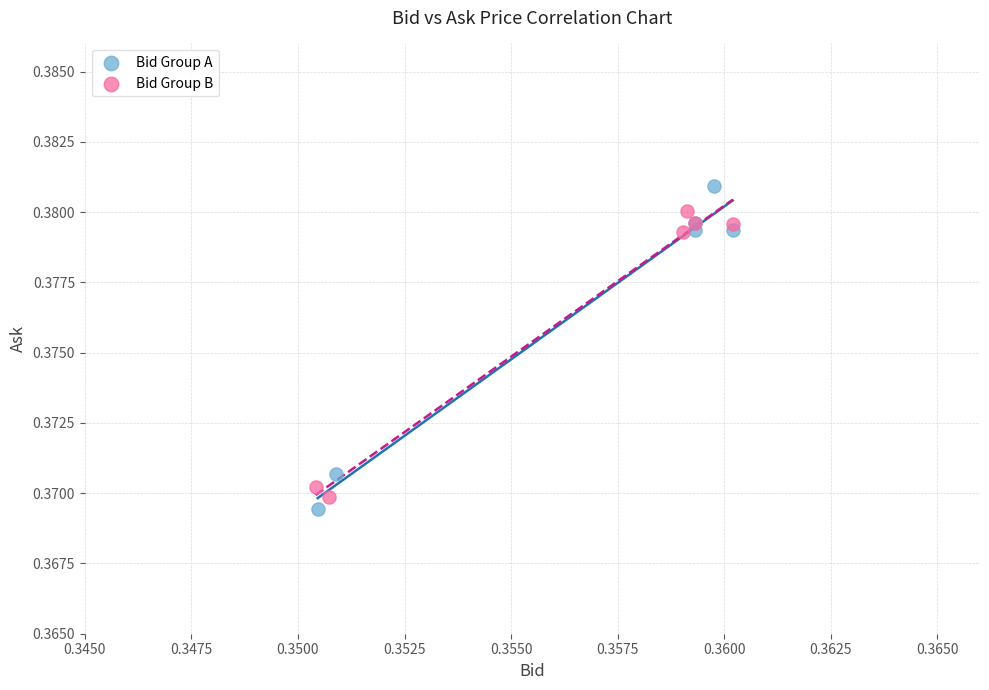

Which series has the widest spread of Y values?

Bid Group A